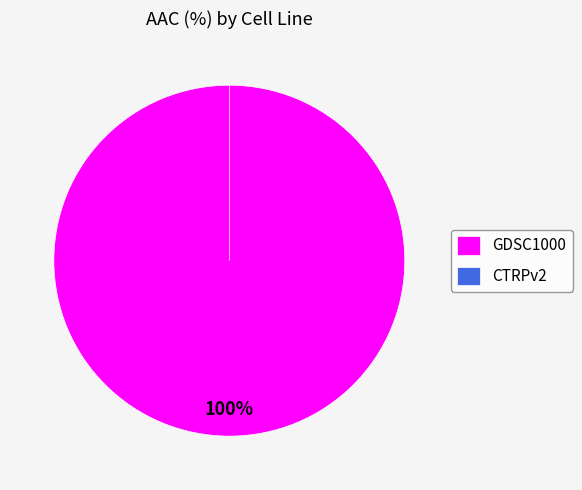

To the nearest percent, what is the average slice percentage?

50%